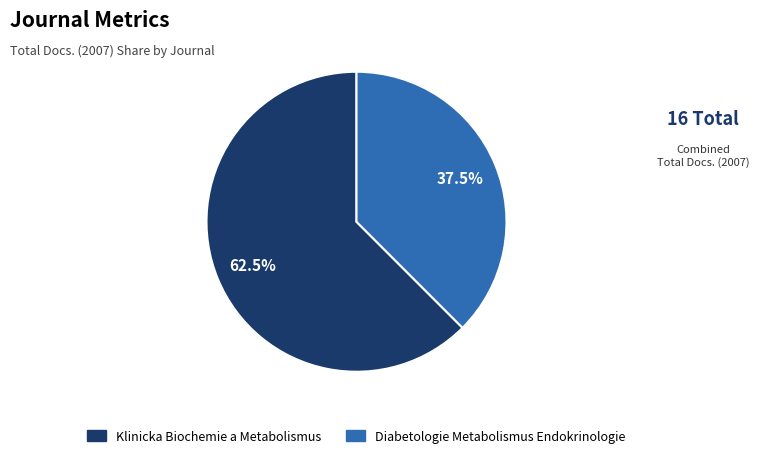

Combined, do Klinicka Biochemie a Metabolismus and Diabetologie Metabolismus Endokrinologie account for over 50%?

Yes